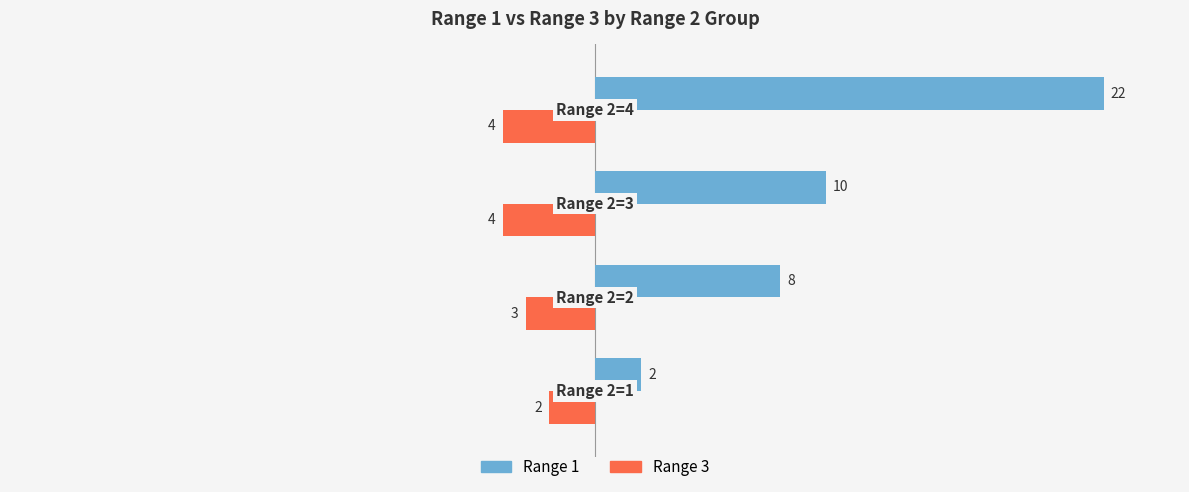

What is the sum of all Range 1 values?

42